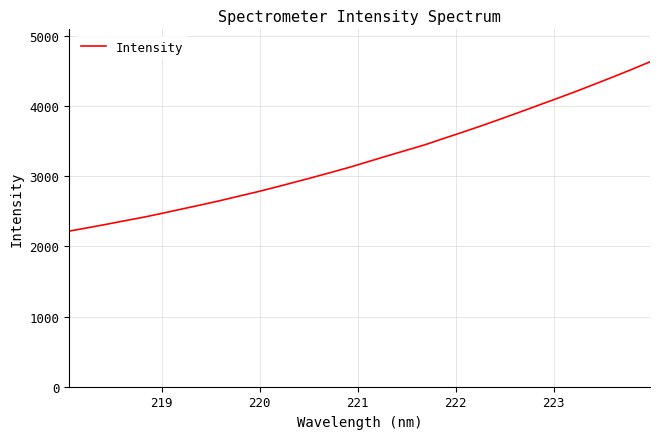

What is the smallest value displayed?

2217.6